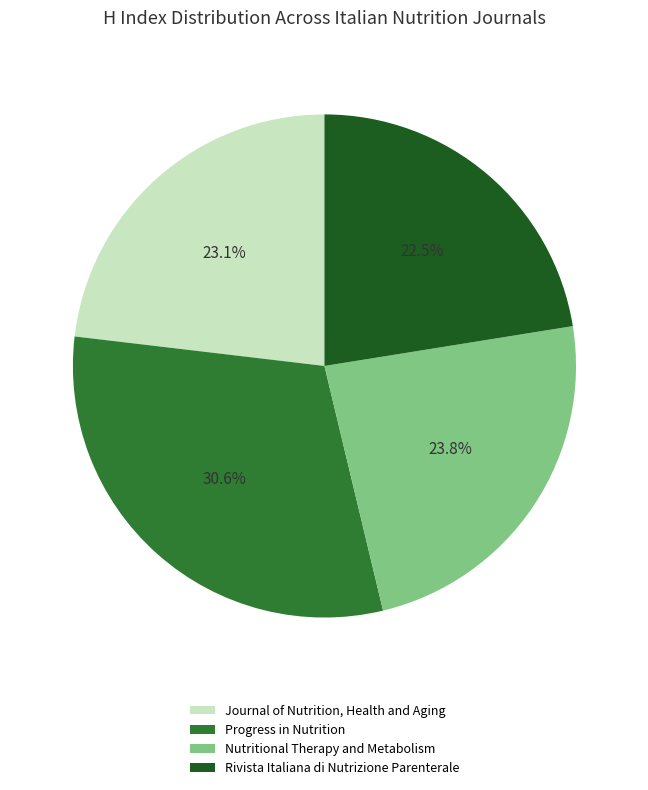

To the nearest percent, what is the difference between the largest and smallest slice percentages?

8%